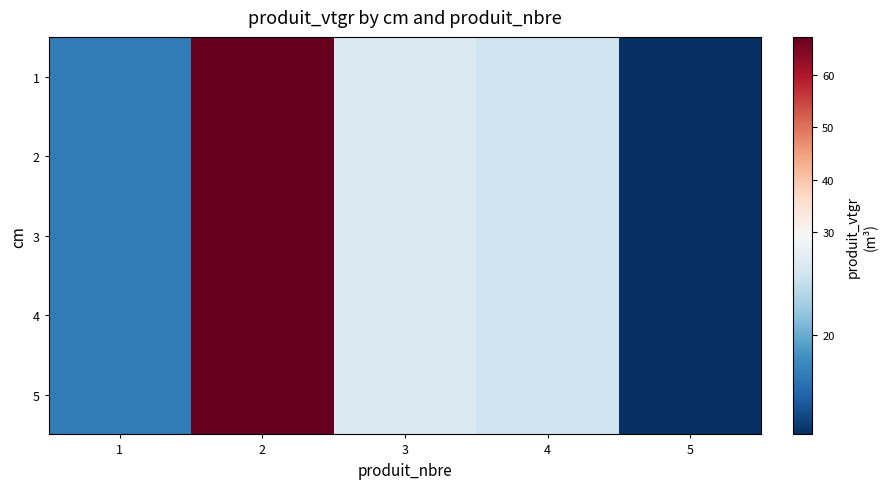

Rank the series at 1 from lowest to highest value.

1, 2, 3, 4, 5